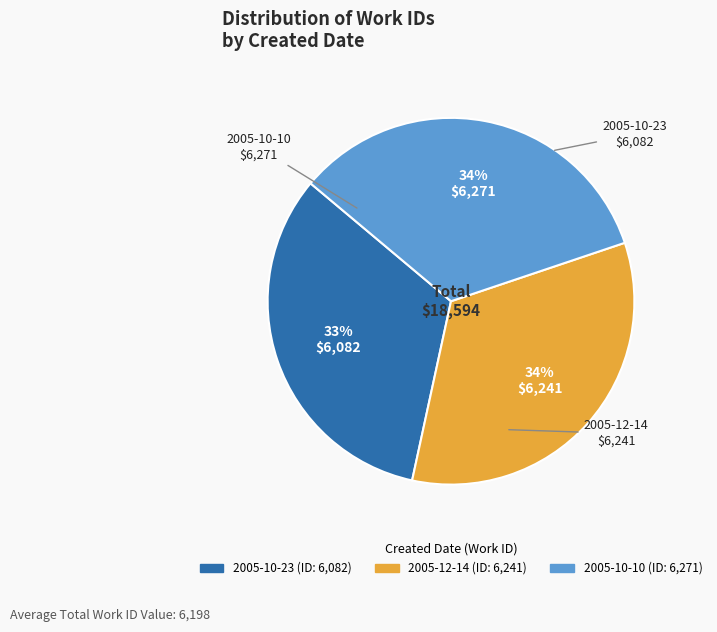

Approximately how many times larger is the value at 2005-10-10 compared to 2005-10-23?

1.0